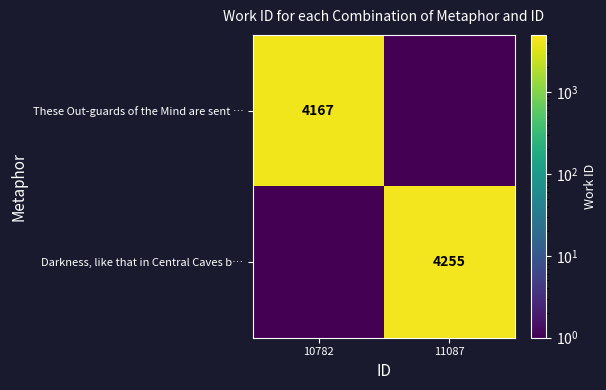

The value of These Out-guards of the Mind are sent … at 10782 is 4167.0. True or false?

True